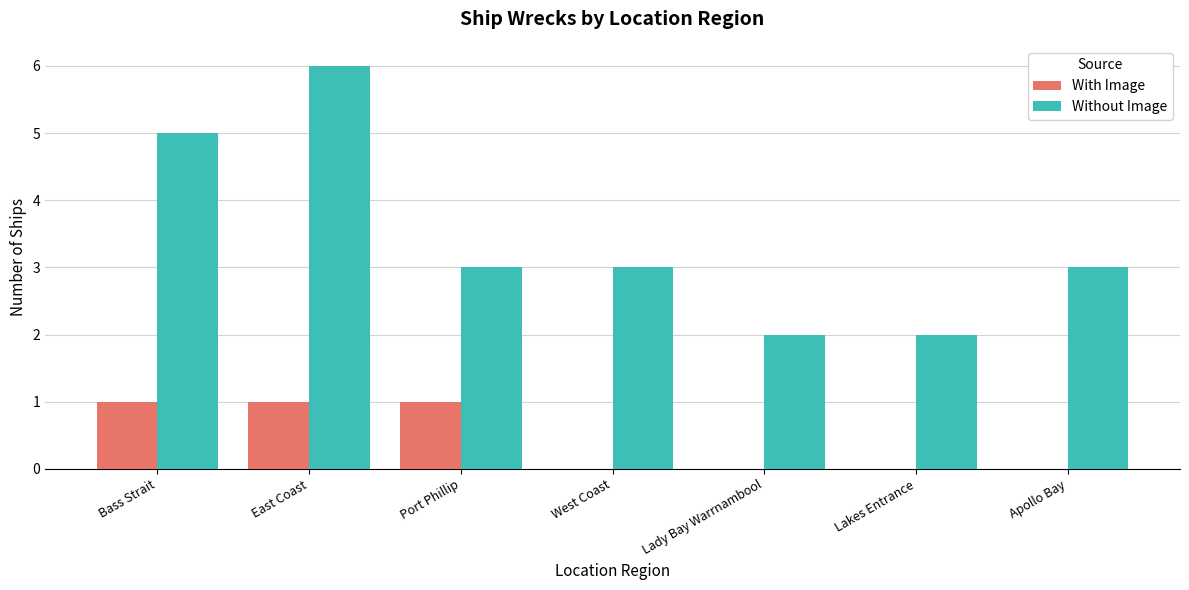

What is the sum of the Without Image values at Bass Strait and East Coast?

11